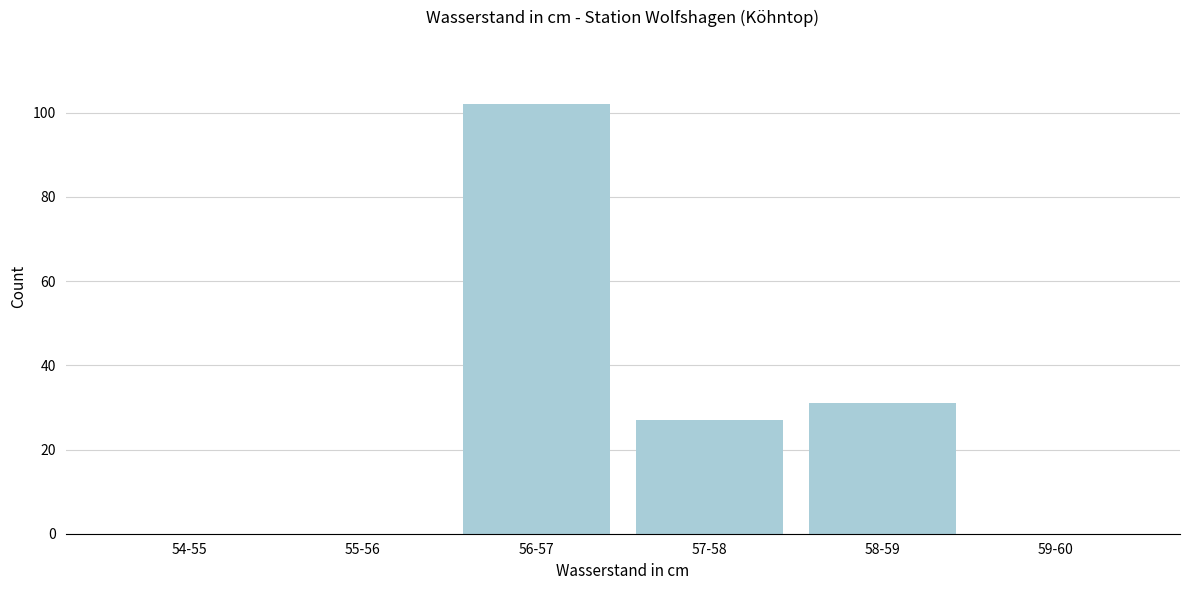

Reading left to right, transcribe all the data shown in this chart.

54-55=0	55-56=0	56-57=102	57-58=27	58-59=31	59-60=0